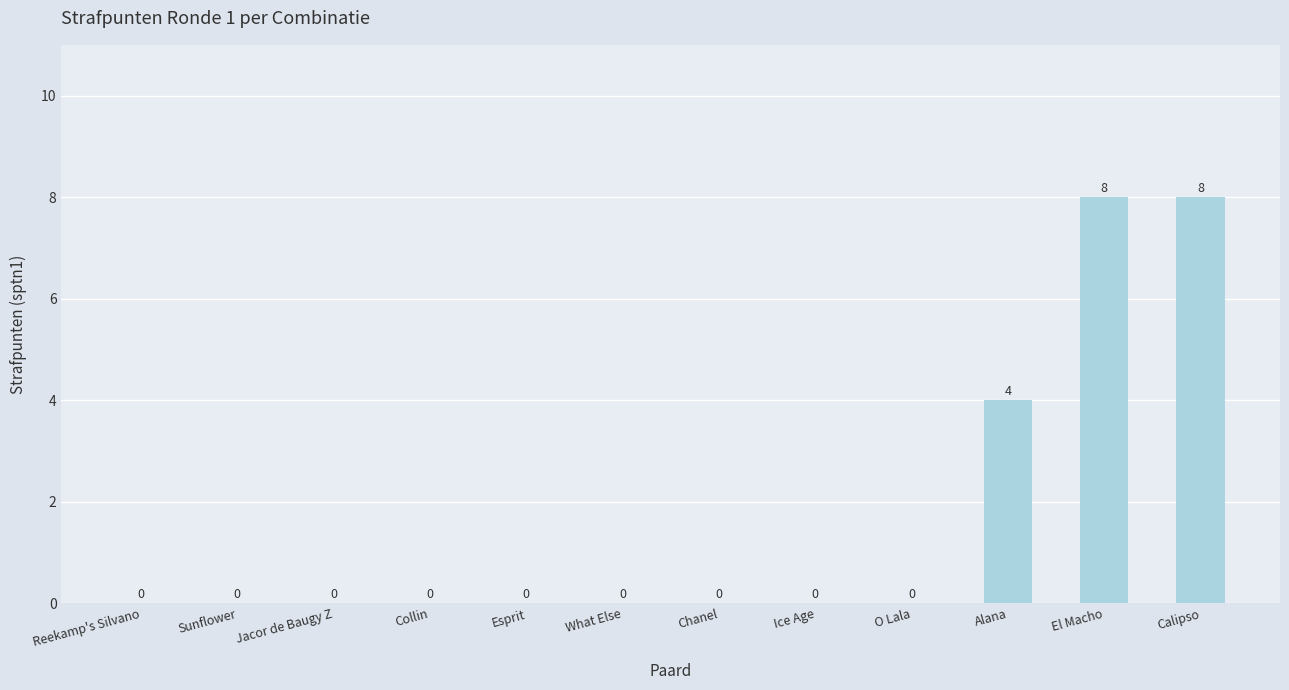

What is the greatest value displayed?

8